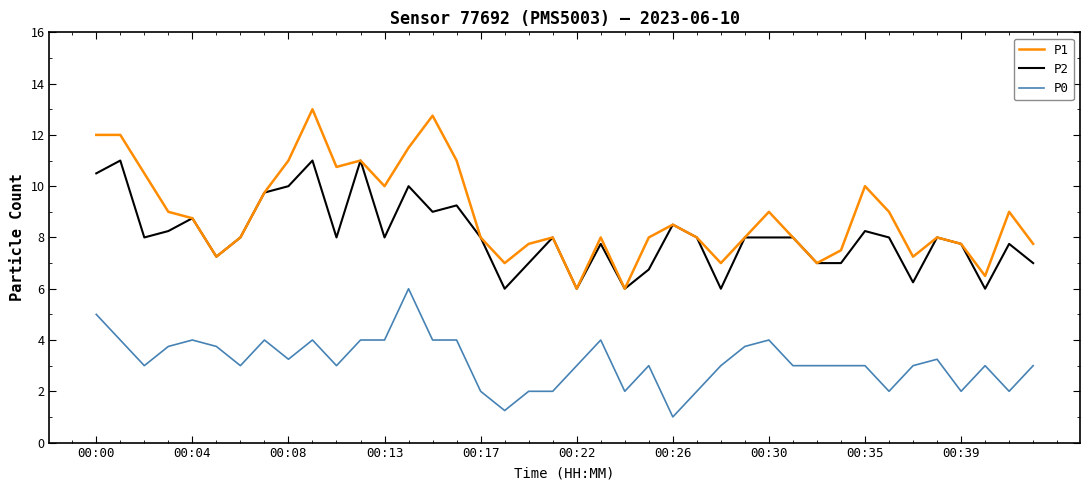

List the series in order of their peak value, highest first.

P1, P2, P0